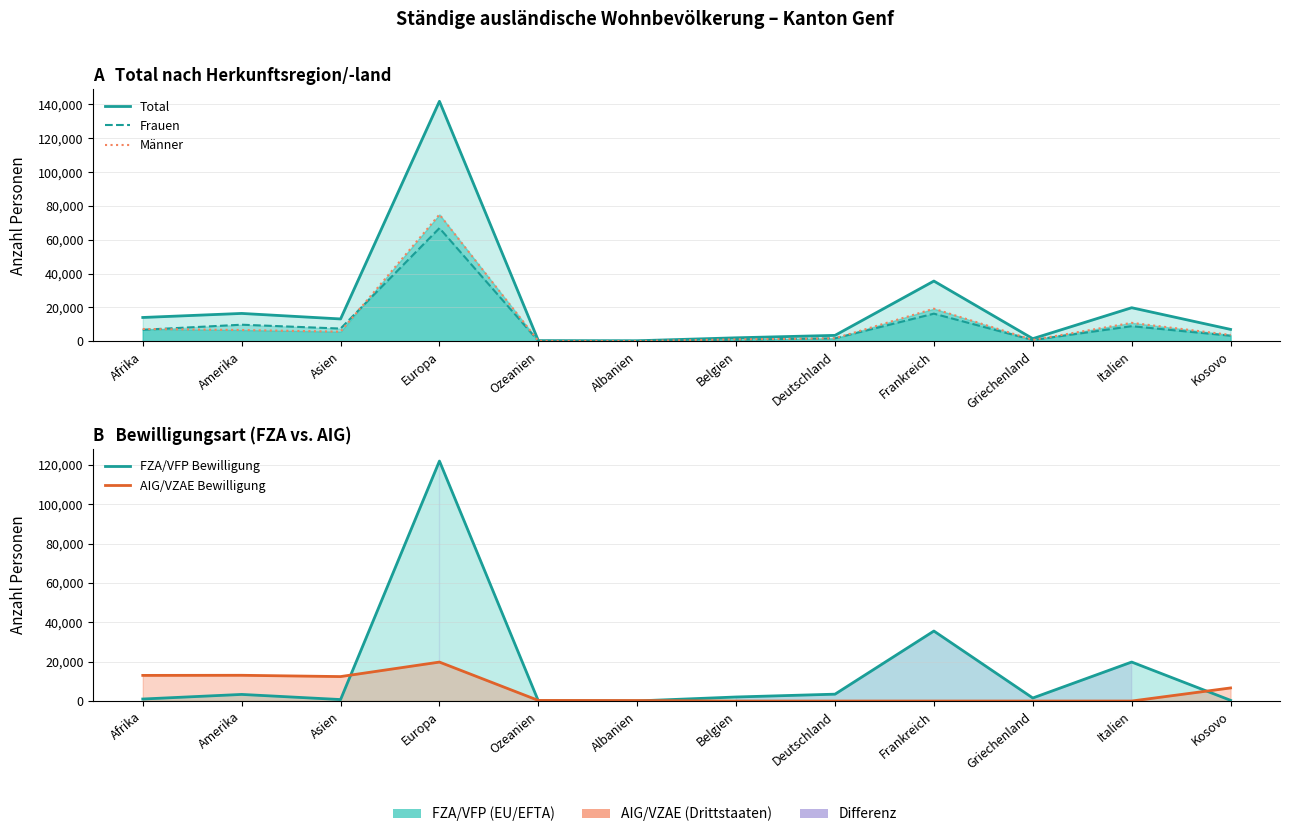

Is the value of Total at Frankreich greater than the value of AIG/VZAE Bewilligung at Griechenland?

Yes